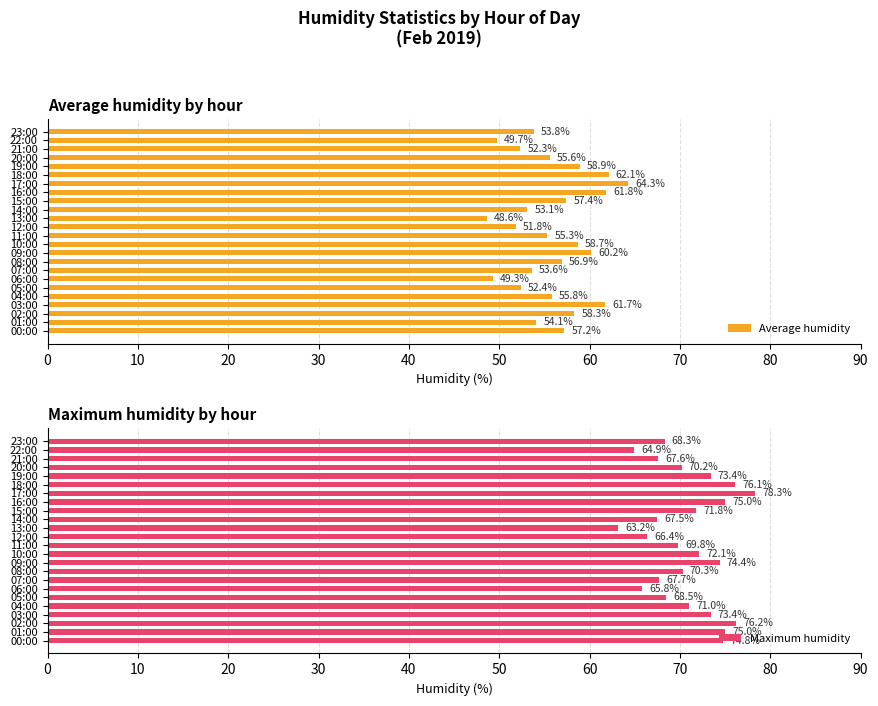

What is the difference between the maximum and minimum values in the Average humidity series?

15.7